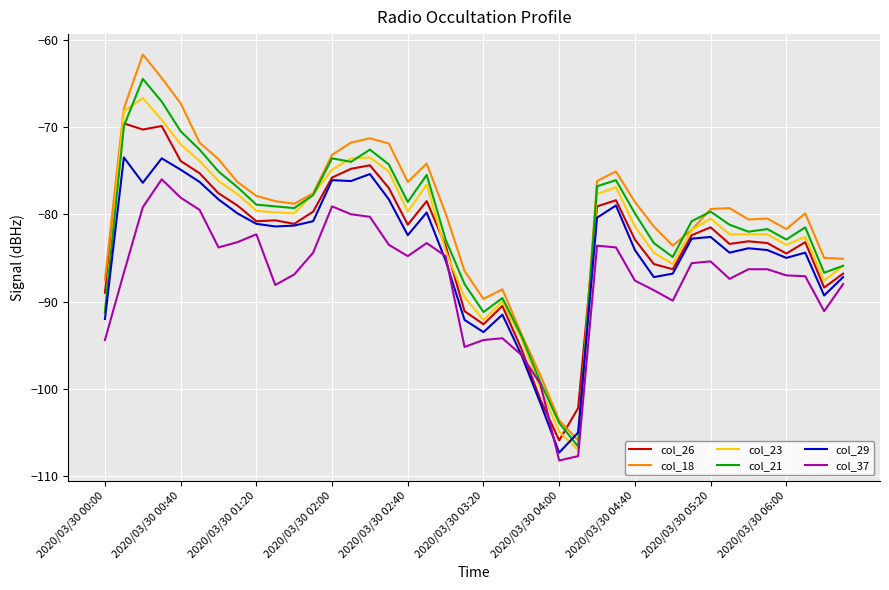

What is the difference between the second highest and second lowest values in the col_29 series?

31.4